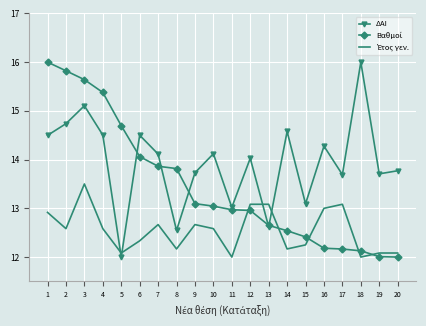

What is the spread (max minus min) of values at 7?

1.4